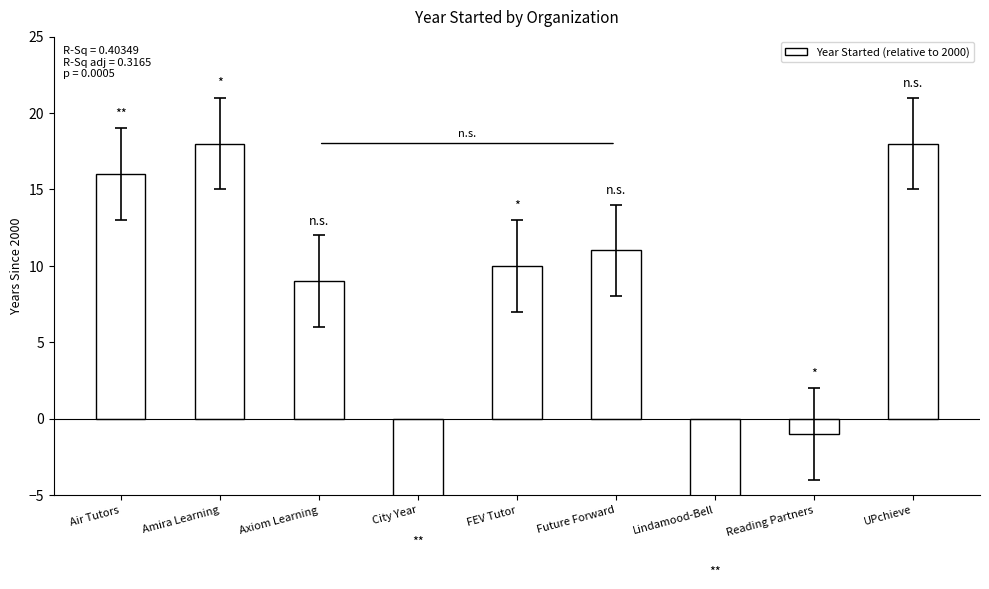

How many negative values are there?

3